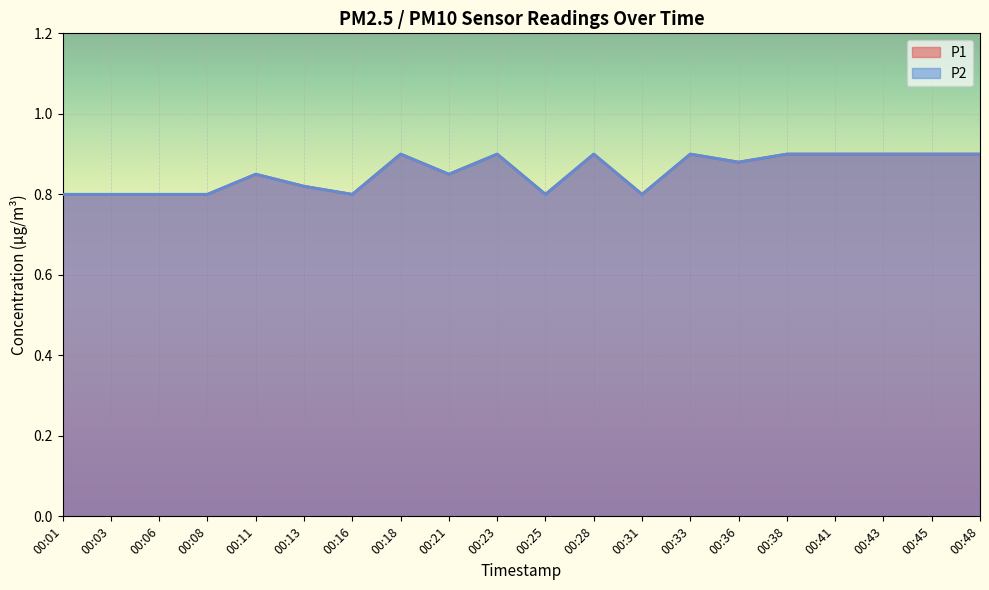

Is it true that P2 equals 0.2 at 00:06?

False